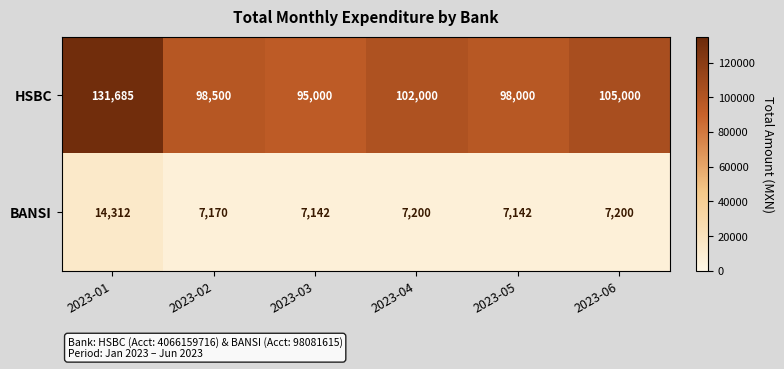

Reading right to left, extract all data points from this chart.

HSBC: 105000	98000	102000	95000	98500	131685
BANSI: 7200	7142	7200	7142	7170	14312